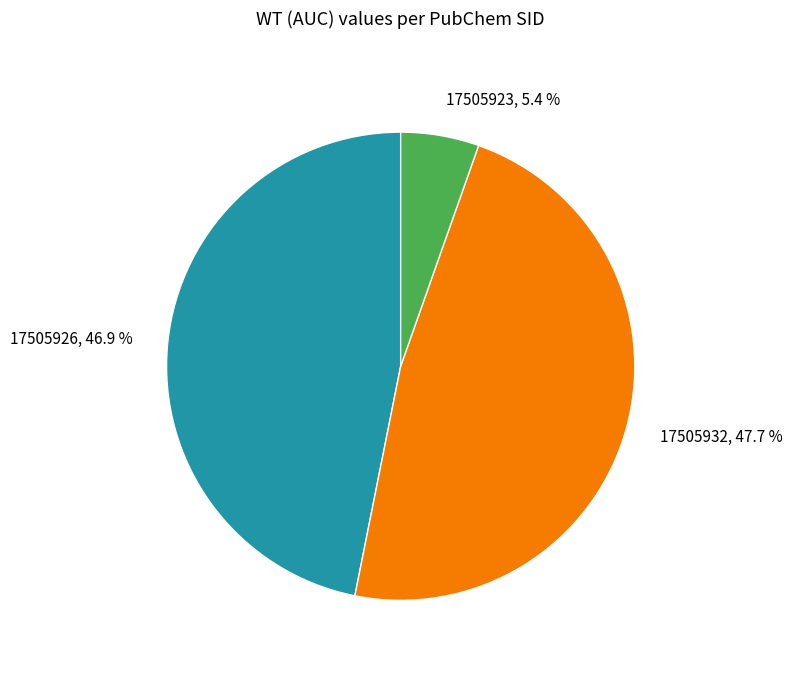

Which category has the smallest portion of the pie?

17505923